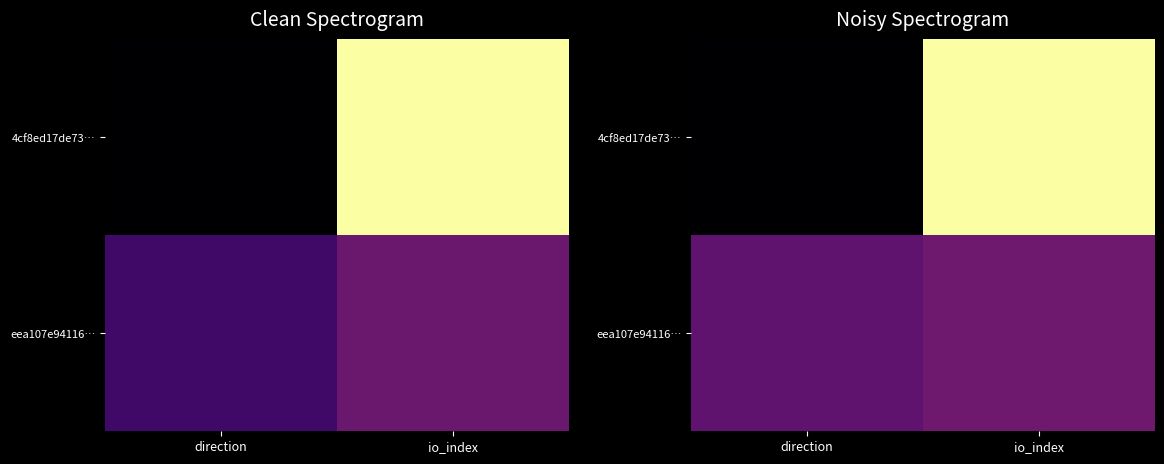

List the labels in order of 4cf8ed17de73… value, largest first.

io_index, direction